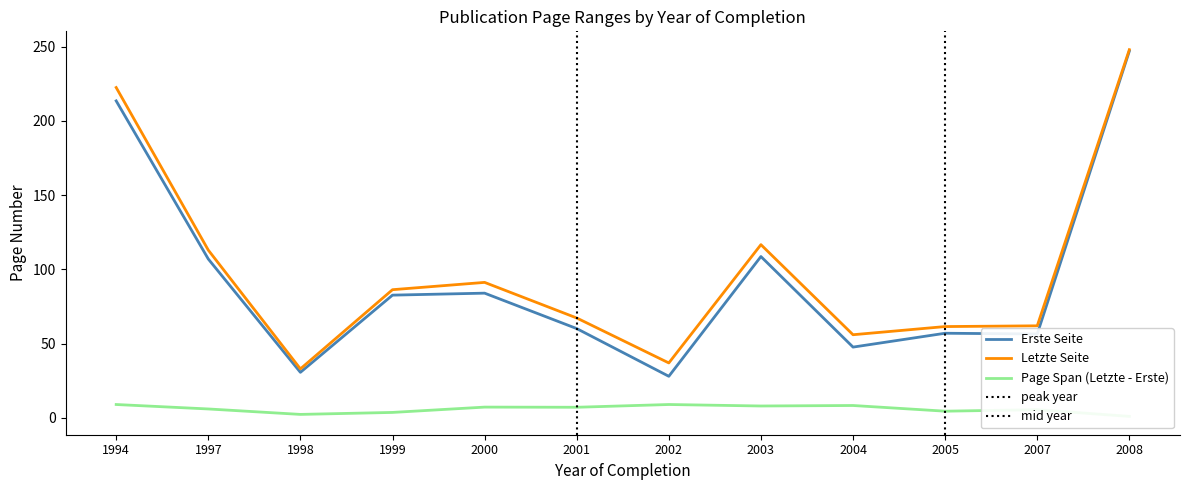

Is it true that Letzte Seite equals 38 at 2001?

False